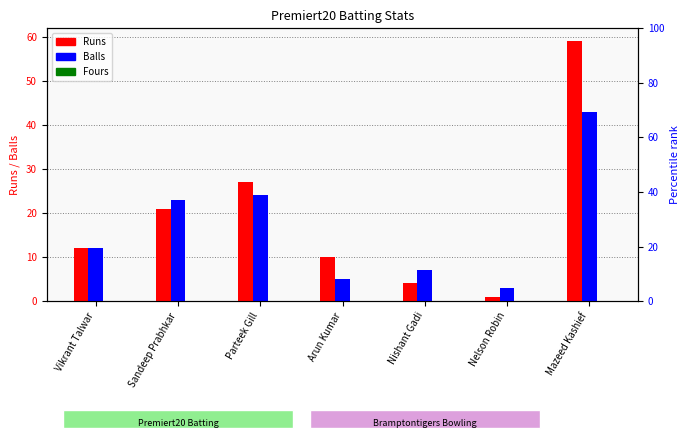

What is the value of the Balls bar at the 2nd from the left?

23